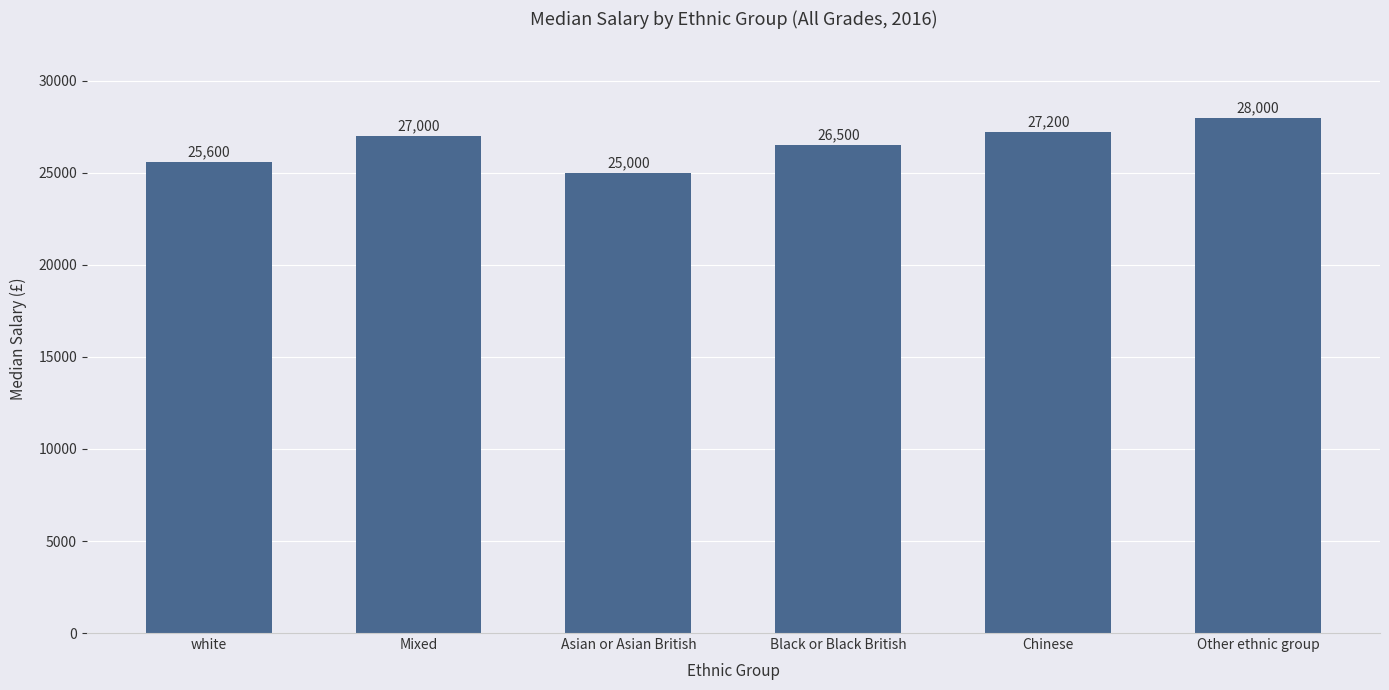

What is the label of the 5th bar from the left?

Chinese